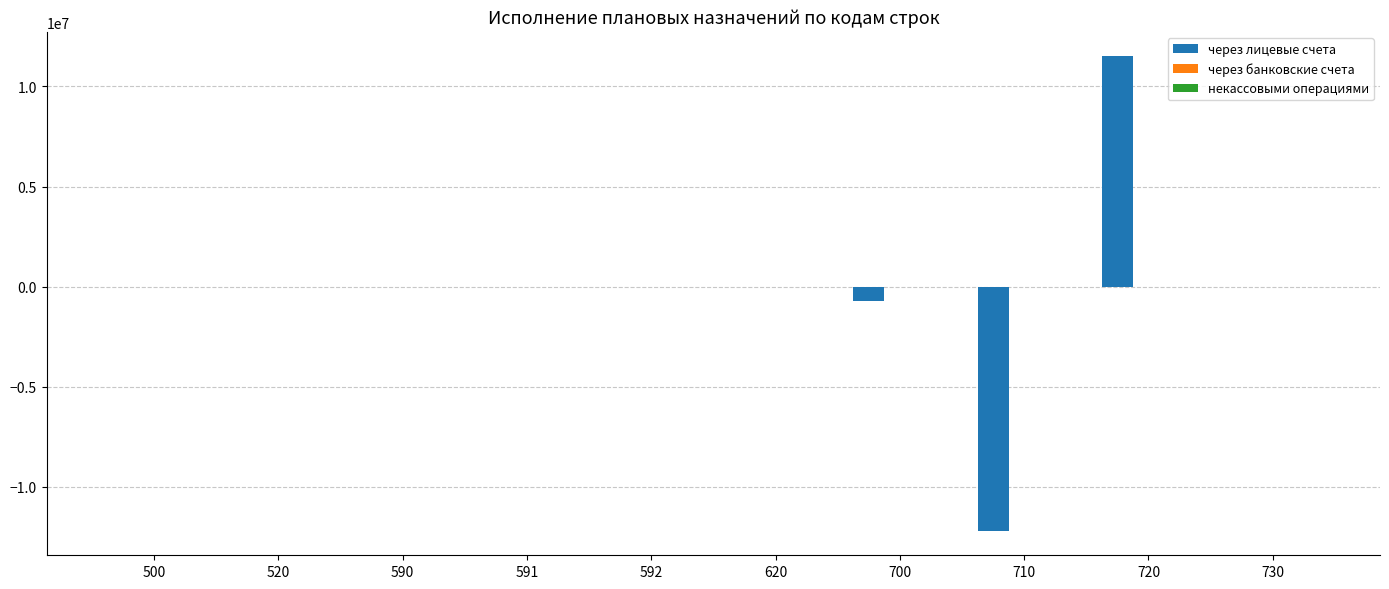

What is the change in value from 500 to 700?

-702010.9